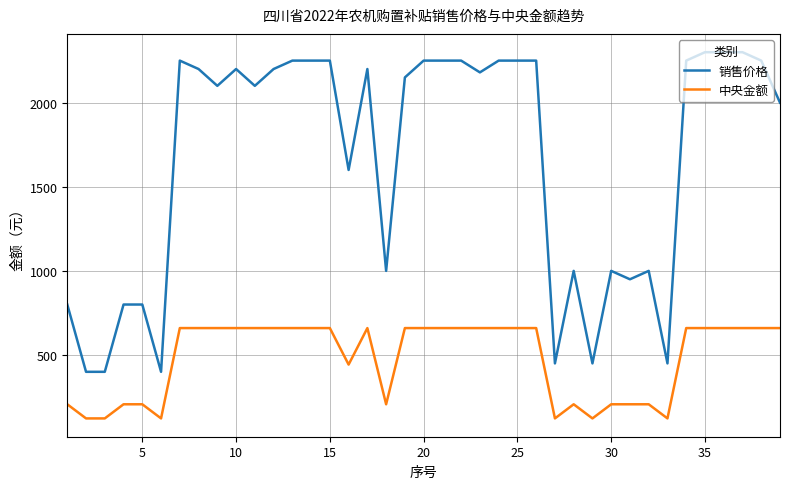

Reading left to right, transcribe all the data shown in this chart.

销售价格: 800	400	400	800	800	400	2250	2200	2100	2200	2100	2200	2250	2250	2250	1600	2200	1000	2150	2250	2250	2250	2180	2250	2250	2250	450	1000	450	1000	950	1000	450	2250	2300	2300	2300	2250	2000
中央金额: 207	123	123	207	207	123	660	660	660	660	660	660	660	660	660	443	660	207	660	660	660	660	660	660	660	660	123	207	123	207	207	207	123	660	660	660	660	660	660